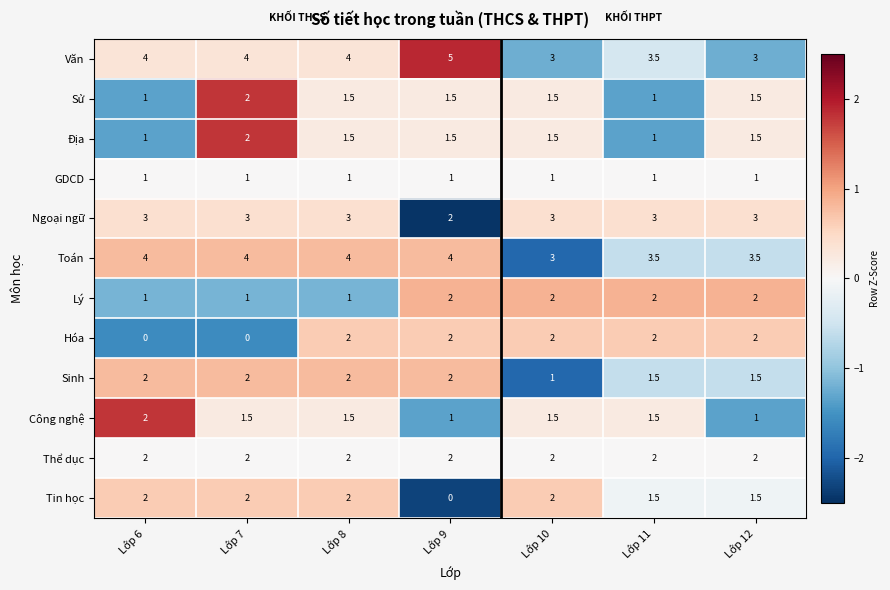

Is the value of Sử at Lớp 8 greater than the value of Tin học at Lớp 8?

No